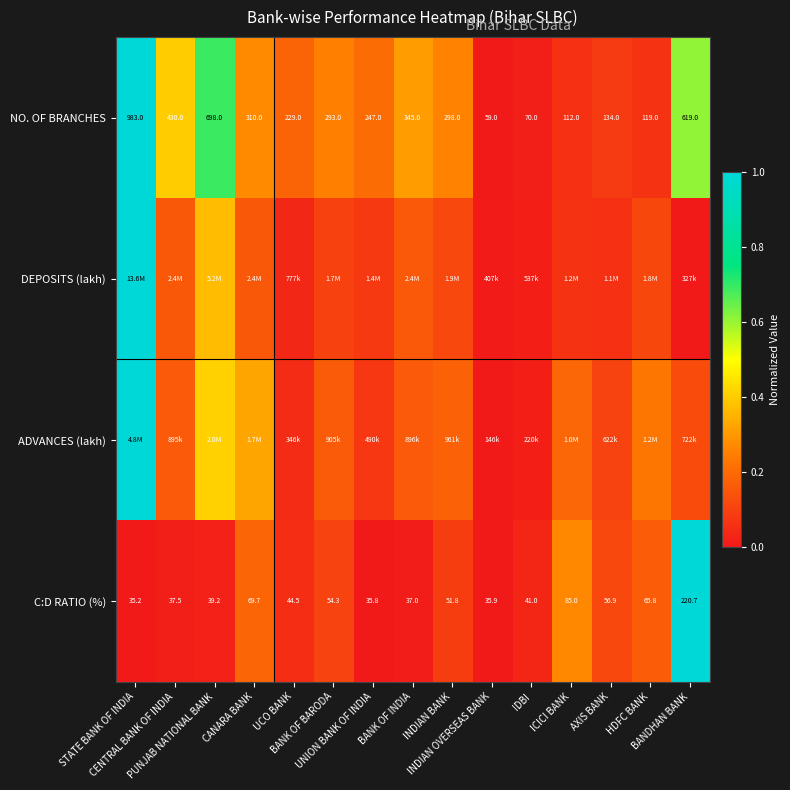

How many data points in C:D RATIO (%) are above 44?

8